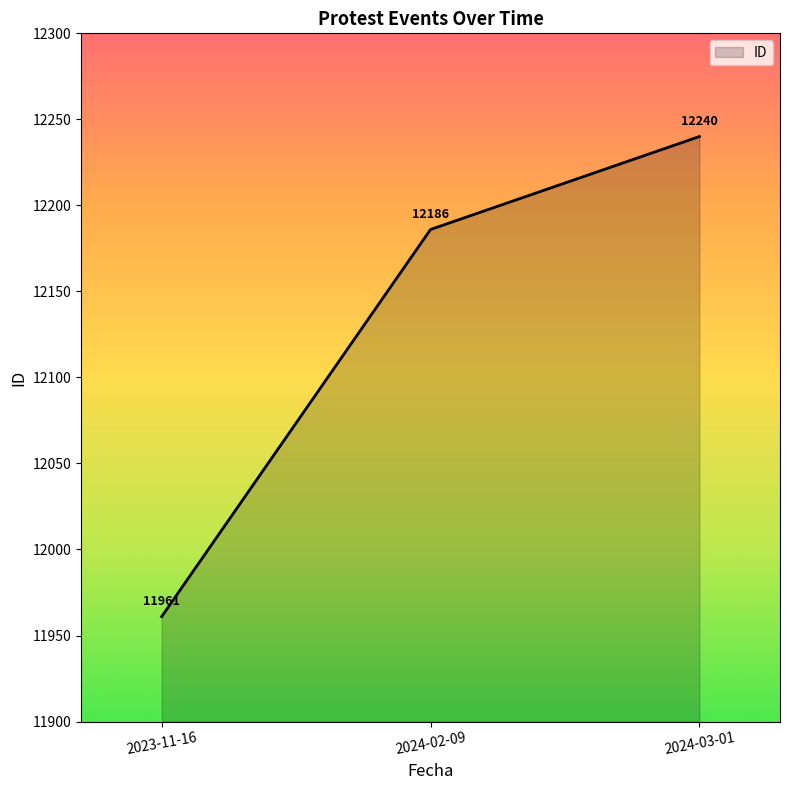

Count the number of data series in this chart.

1